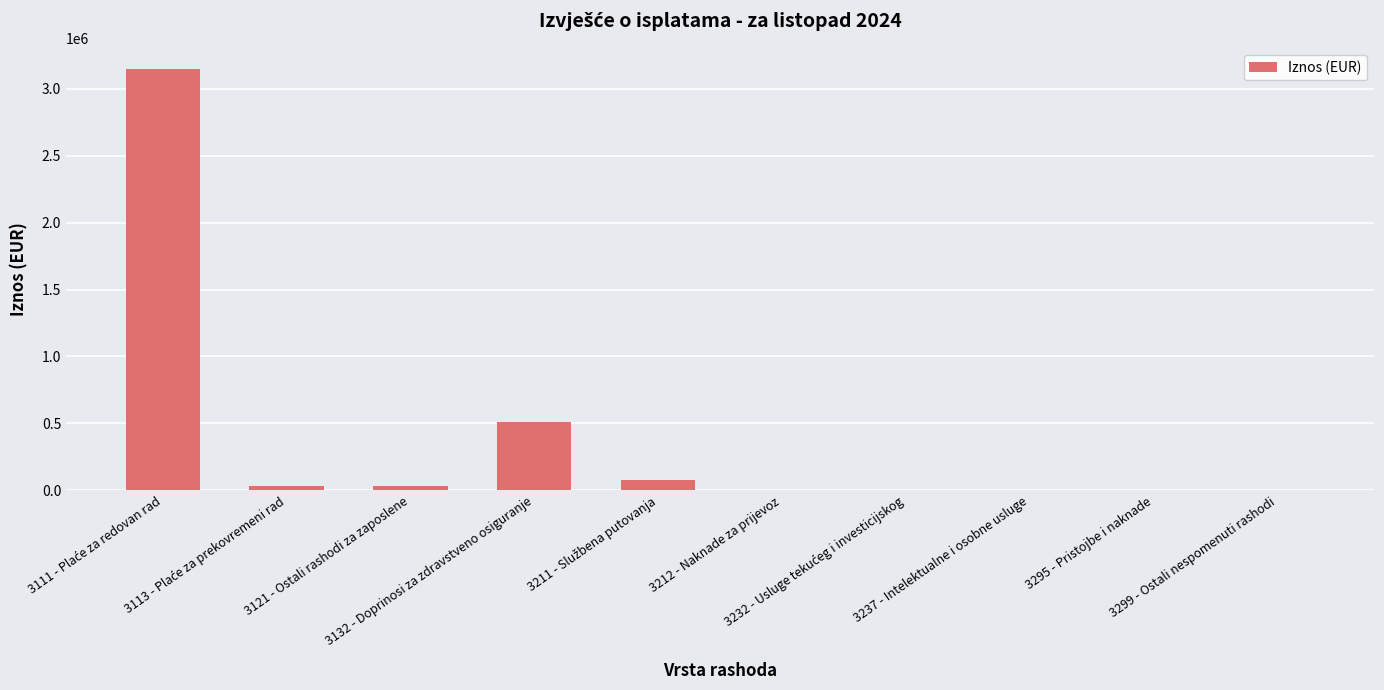

What is the sum of all values?

3806199.1